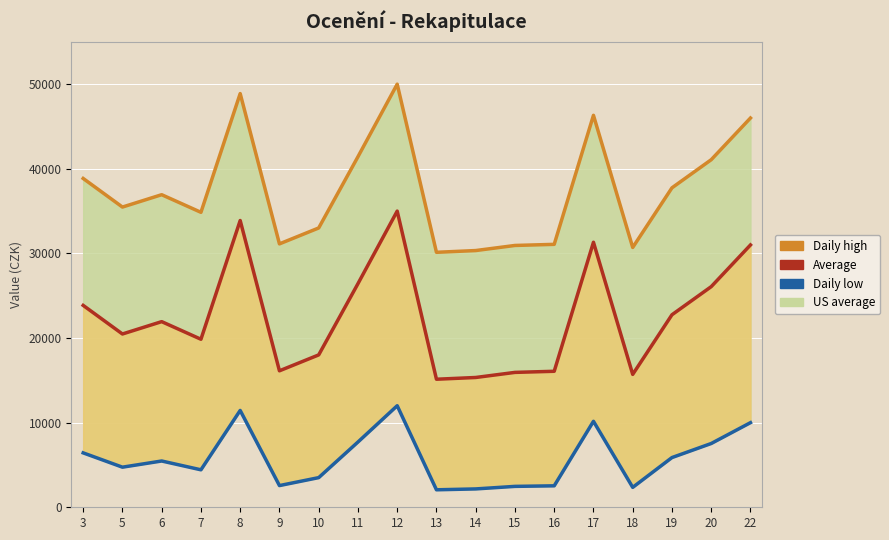

Reading left to right, what are all the values shown in this chart?

Daily high: 3=38858.1	5=35478.3	6=36938.0	7=34856.7	8=48888.1	9=31127.6	10=33006.9	11=41423.5	12=50000.0	13=30131.5	14=30338.3	15=30939.7	16=31071.2	17=46319.3	18=30705.0	19=37751.1	20=41072.9	22=45999.9
Average: 3=23858.1	5=20478.3	6=21938.0	7=19856.7	8=33888.1	9=16127.6	10=18006.9	11=26423.5	12=35000.0	13=15131.5	14=15338.3	15=15939.7	16=16071.2	17=31319.3	18=15705.0	19=22751.1	20=26072.9	22=30999.9
Daily low: 3=6429.0	5=4739.1	6=5469.0	7=4428.4	8=11444.0	9=2563.8	10=3503.5	11=7711.8	12=12000.0	13=2065.8	14=2169.2	15=2469.8	16=2535.6	17=10159.7	18=2352.5	19=5875.5	20=7536.4	22=10000.0